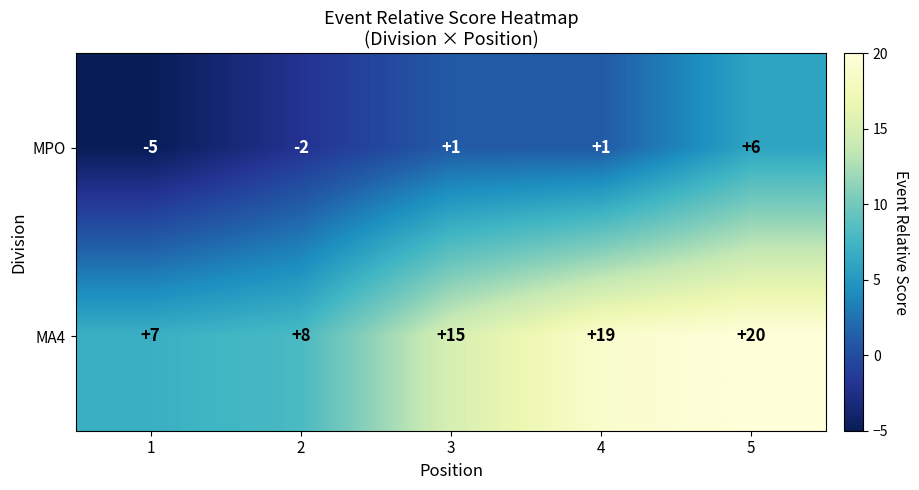

What is the difference between the highest and lowest values at 5?

14